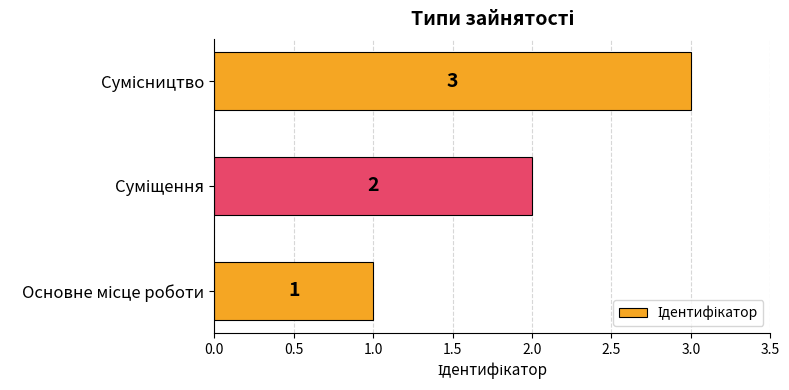

How many bars are there in total?

3